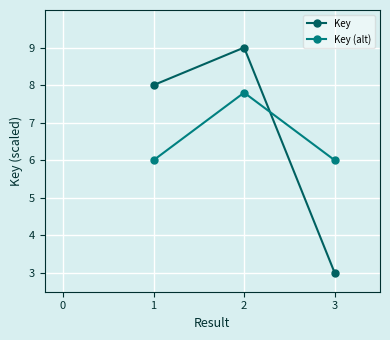

Which series changed the most between 1 and 2?

Key (alt)